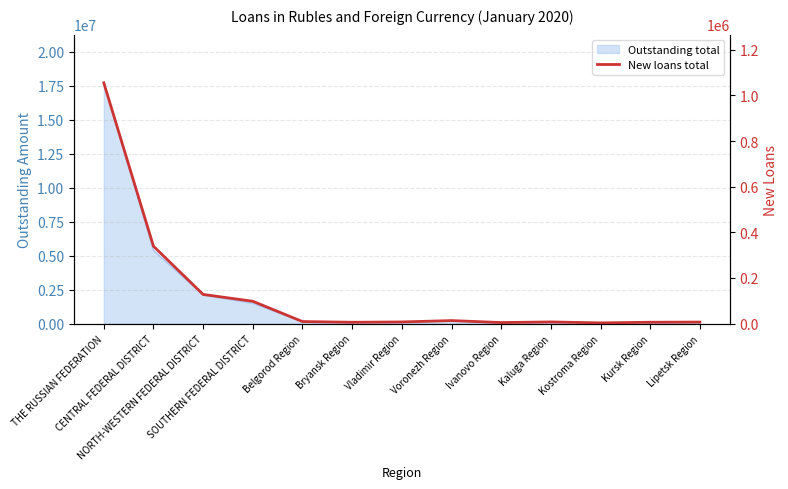

The chart shows a value of 9075 at Belgorod Region. True or false?

True